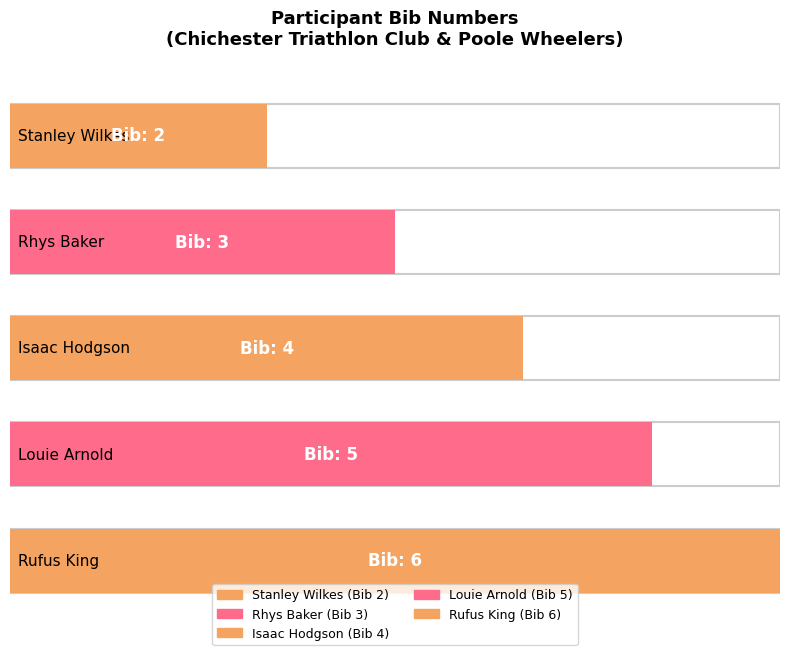

Reading right to left, extract all data points from this chart.

Rufus King=6	Louie Arnold=5	Isaac Hodgson=4	Rhys Baker=3	Stanley Wilkes=2